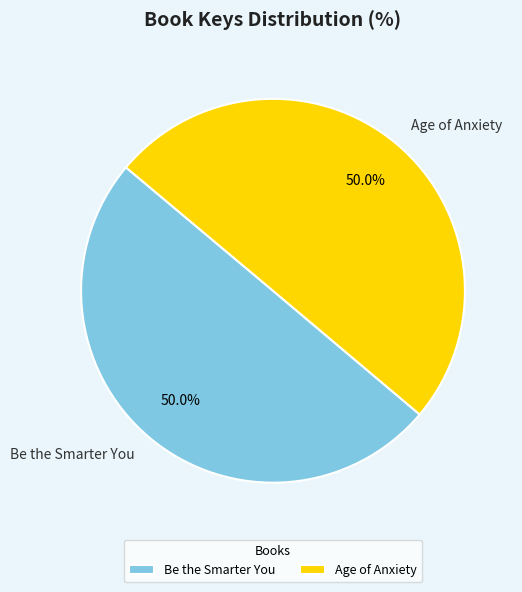

Approximately how many times larger is the value at Age of Anxiety compared to Be the Smarter You?

1.0